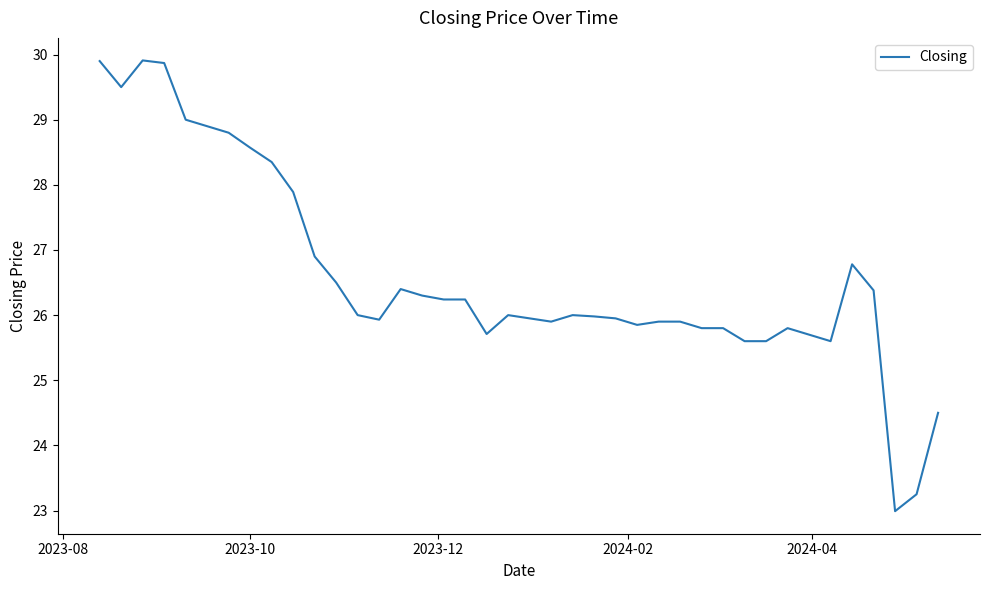

What is the sum of all values?

1064.1